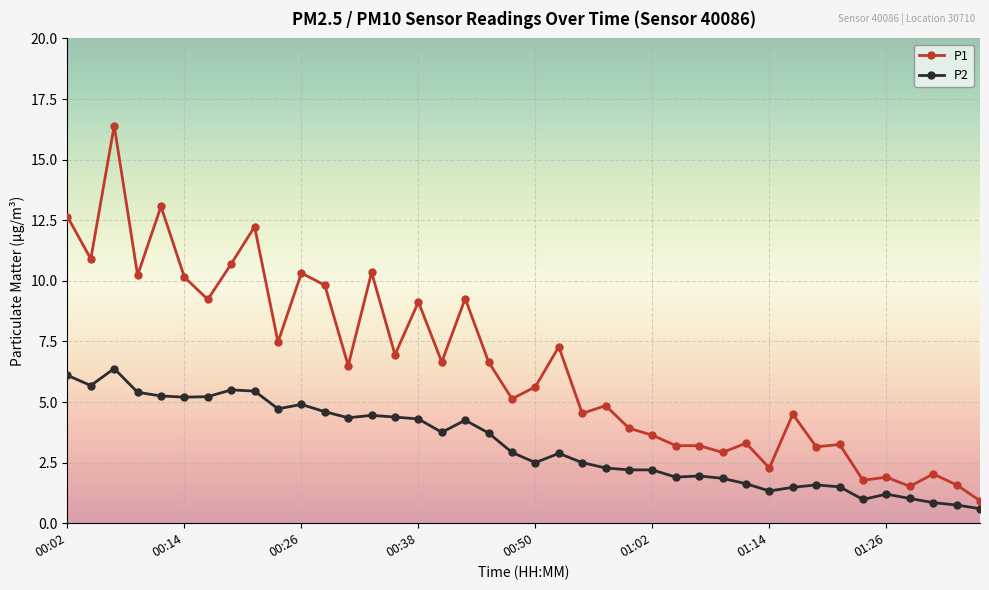

Which series has the largest total across all categories?

P1